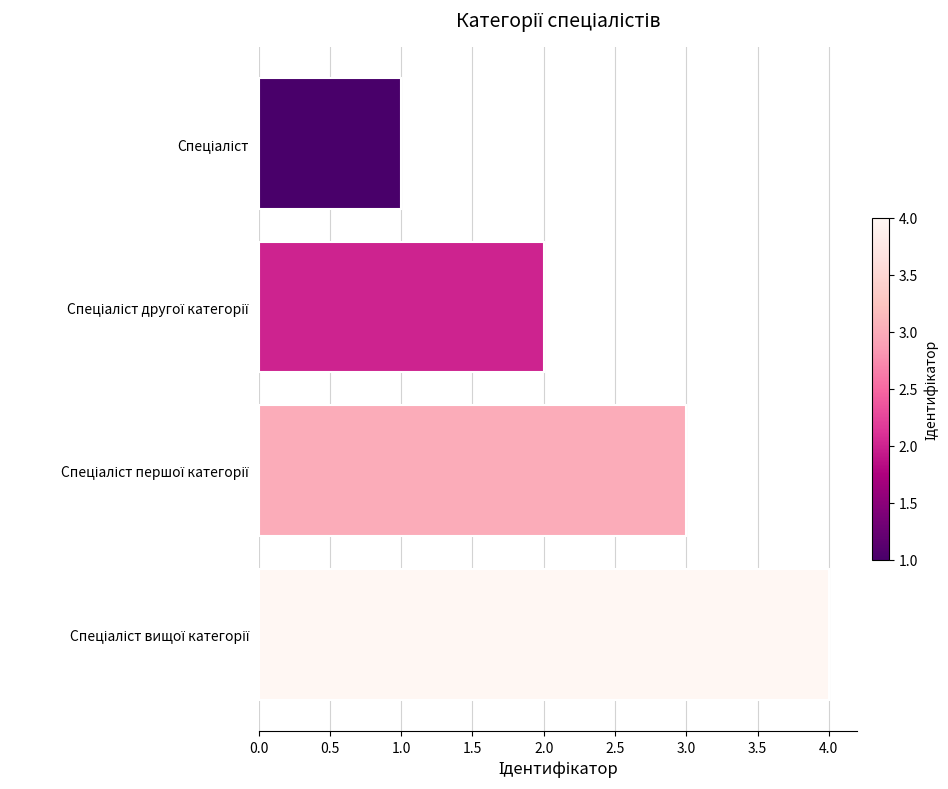

What is the sum of all values?

10